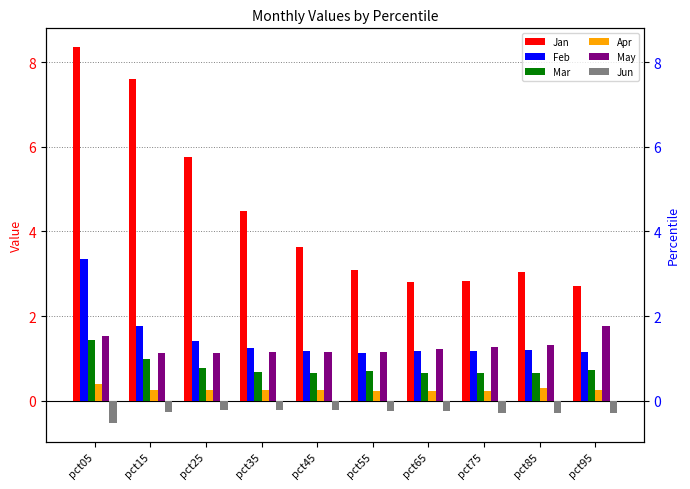

Where is Apr nearest to the value 0?

pct55